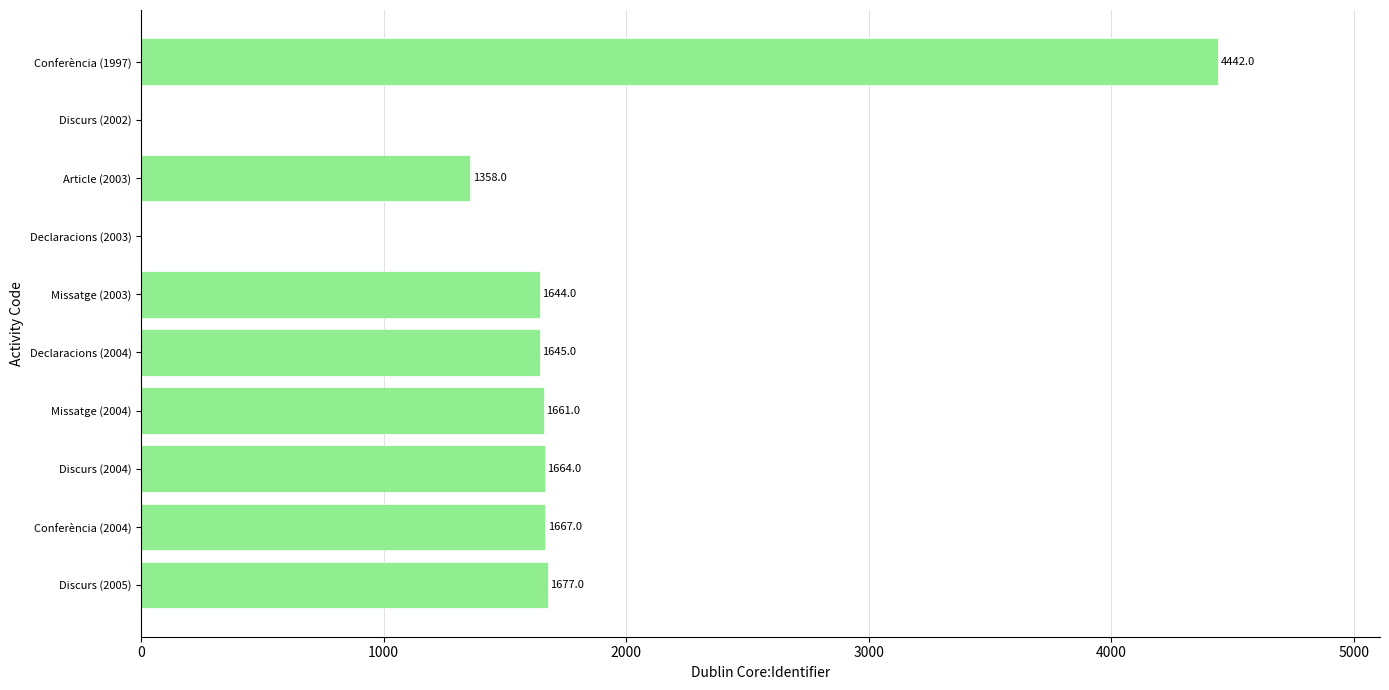

How many positive values are there?

8